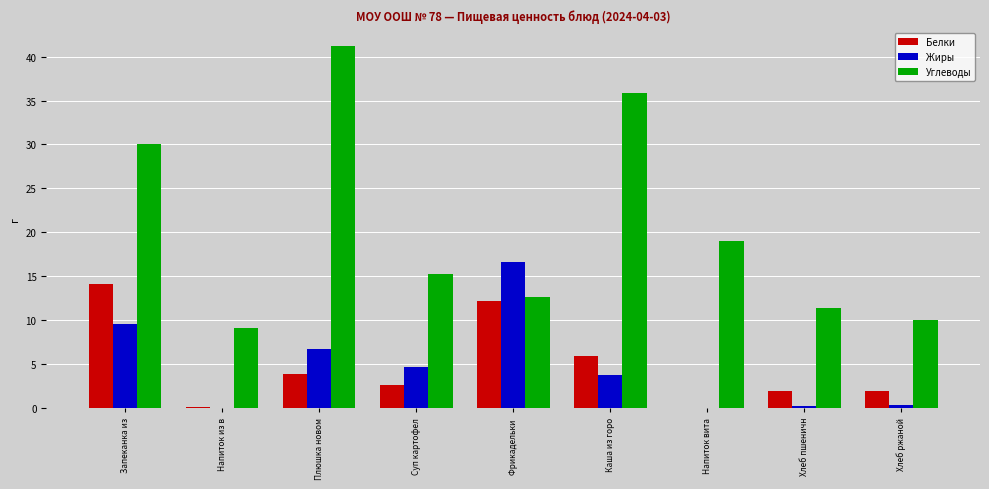

Is it true that Белки equals 3.3 at Хлеб пшеничн?

False